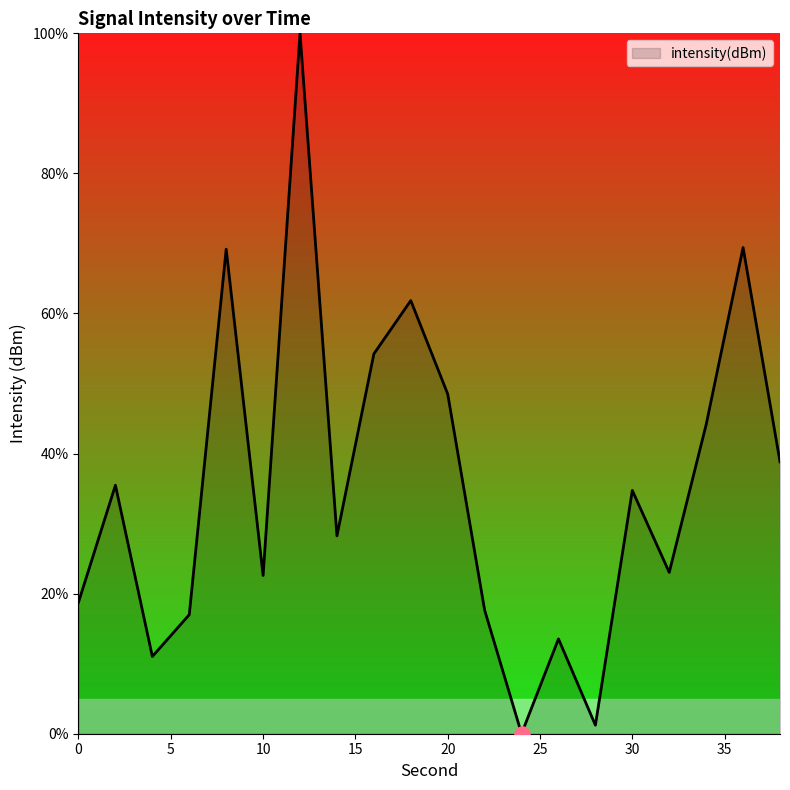

How many lines are shown in the chart?

1